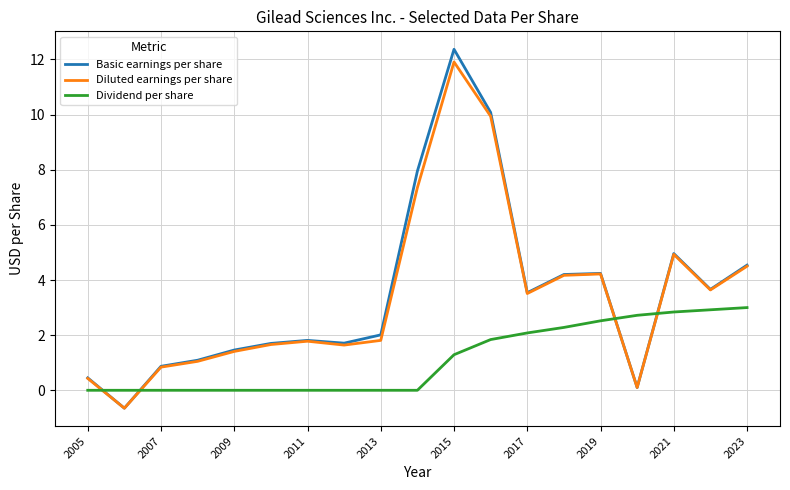

True or false: Dividend per share and Diluted earnings per share intersect in this chart.

True